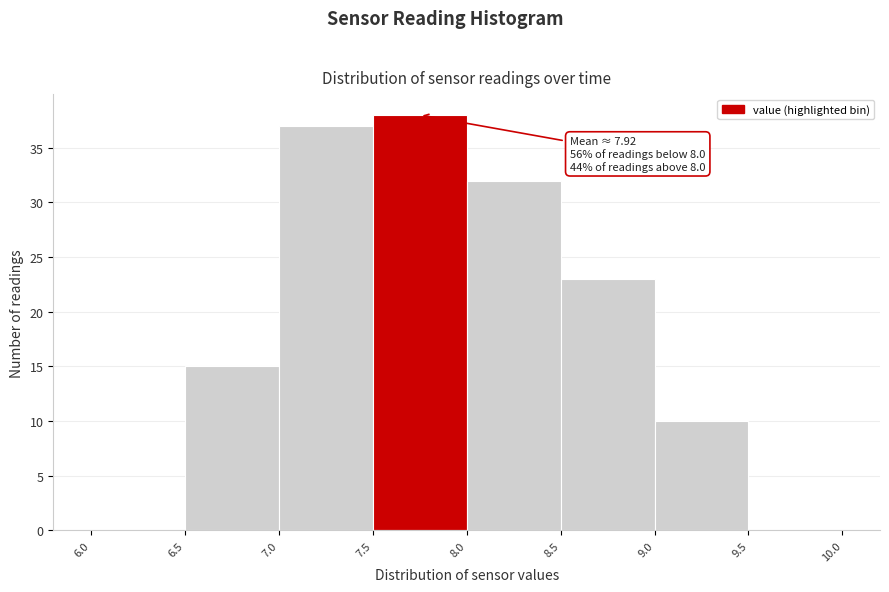

Which range on the x-axis has the tallest bar?

7.5 to 8.0